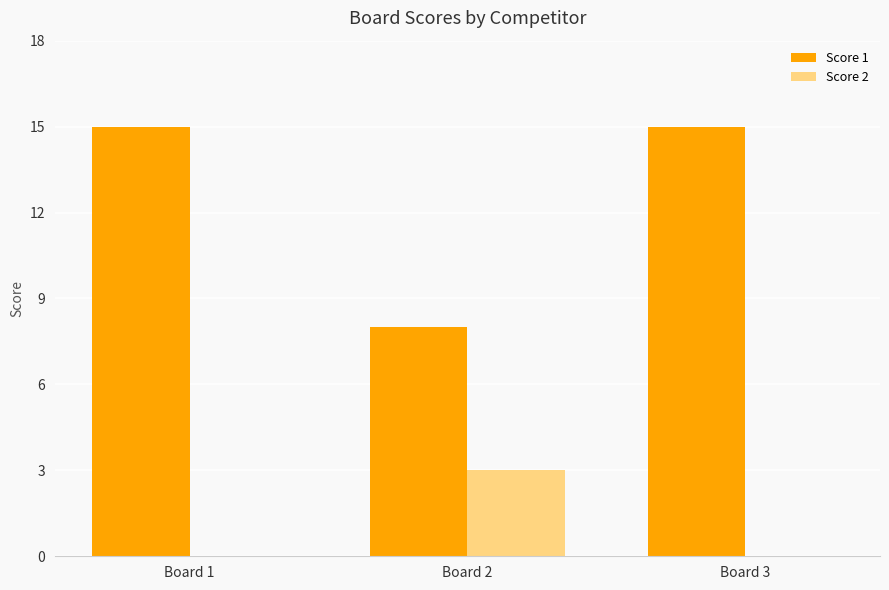

Where is Score 1 nearest to the value 11?

Board 2